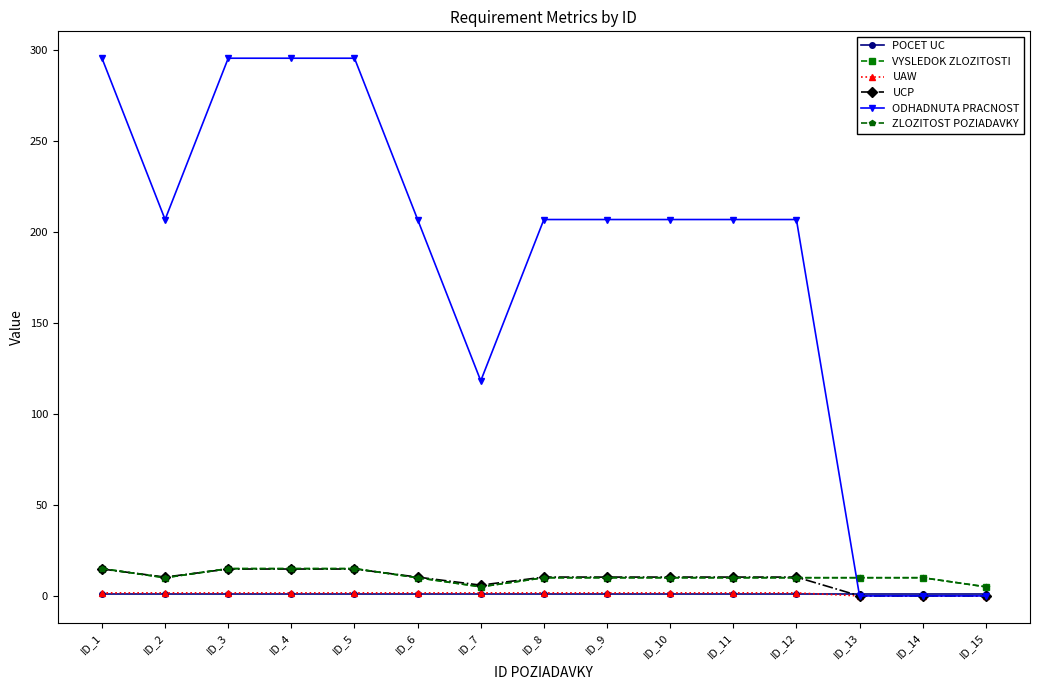

Does the chart have visible grid lines?

No